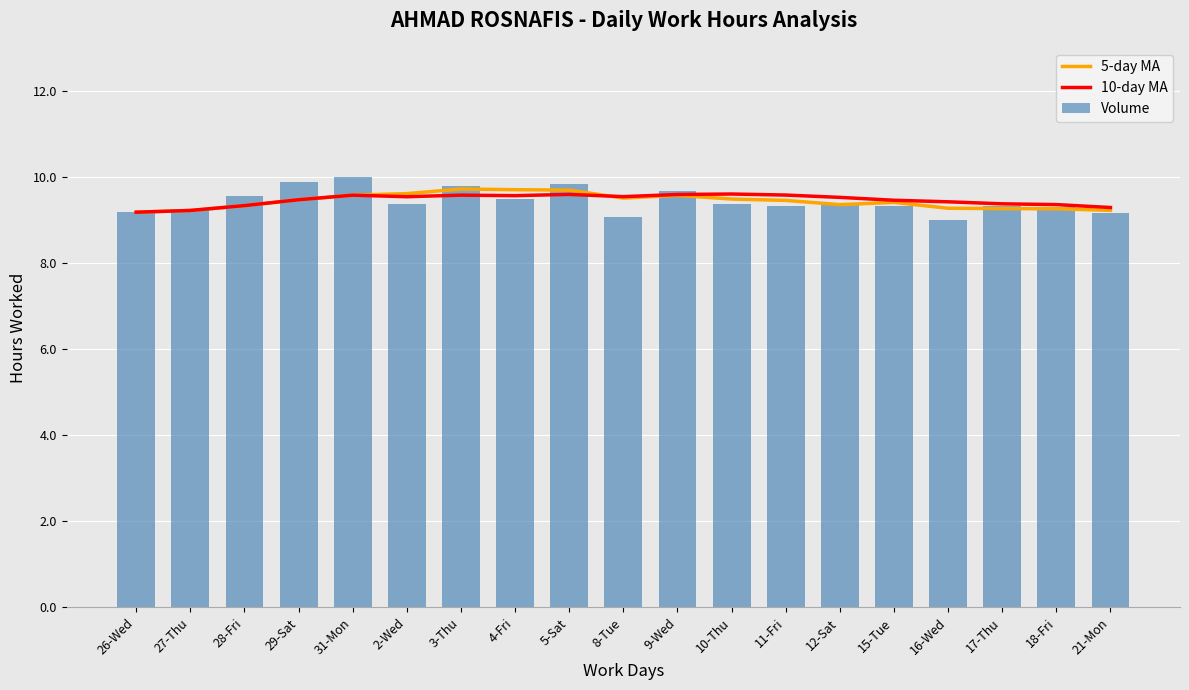

Reading left to right, transcribe all the data shown in this chart.

5-day MA: 9.2	9.2	9.4	9.5	9.6	9.6	9.7	9.7	9.7	9.5	9.6	9.5	9.5	9.4	9.4	9.3	9.3	9.3	9.2
10-day MA: 9.2	9.2	9.4	9.5	9.6	9.6	9.6	9.6	9.6	9.6	9.6	9.6	9.6	9.5	9.5	9.4	9.4	9.4	9.3
Volume: 9.2	9.3	9.6	9.9	10.0	9.4	9.8	9.5	9.8	9.1	9.7	9.4	9.3	9.4	9.3	9.0	9.3	9.3	9.2